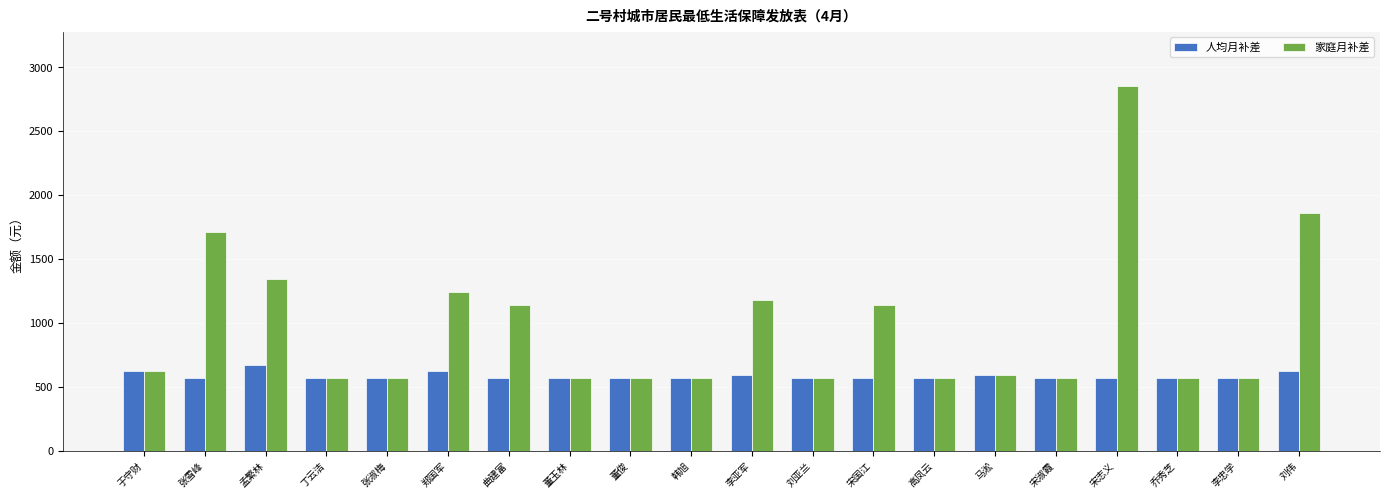

What is the difference between the maximum and minimum values in the 家庭月补差 series?

2280